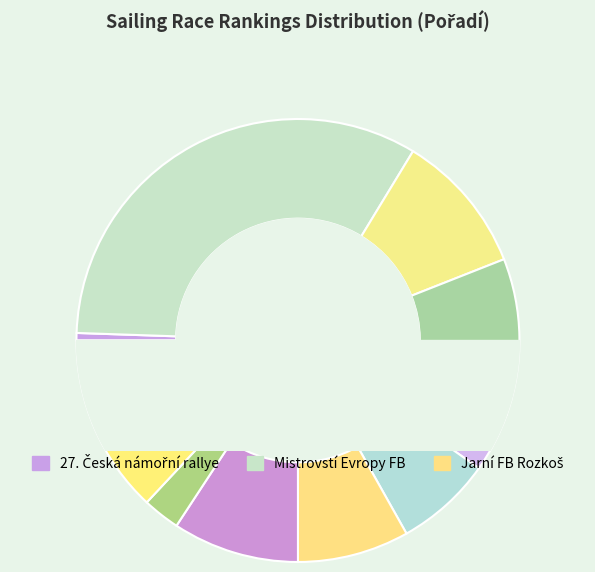

Approximately how many times larger is the value at Burčáková regata compared to Spring cup?

1.4